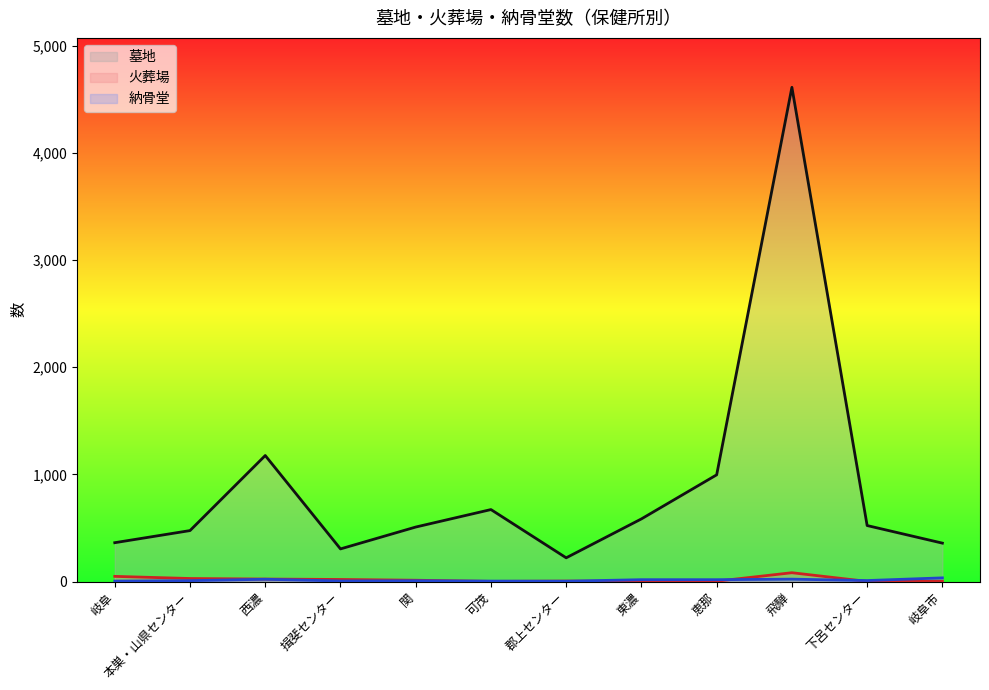

At how many categories does at least one series exceed 345?

10